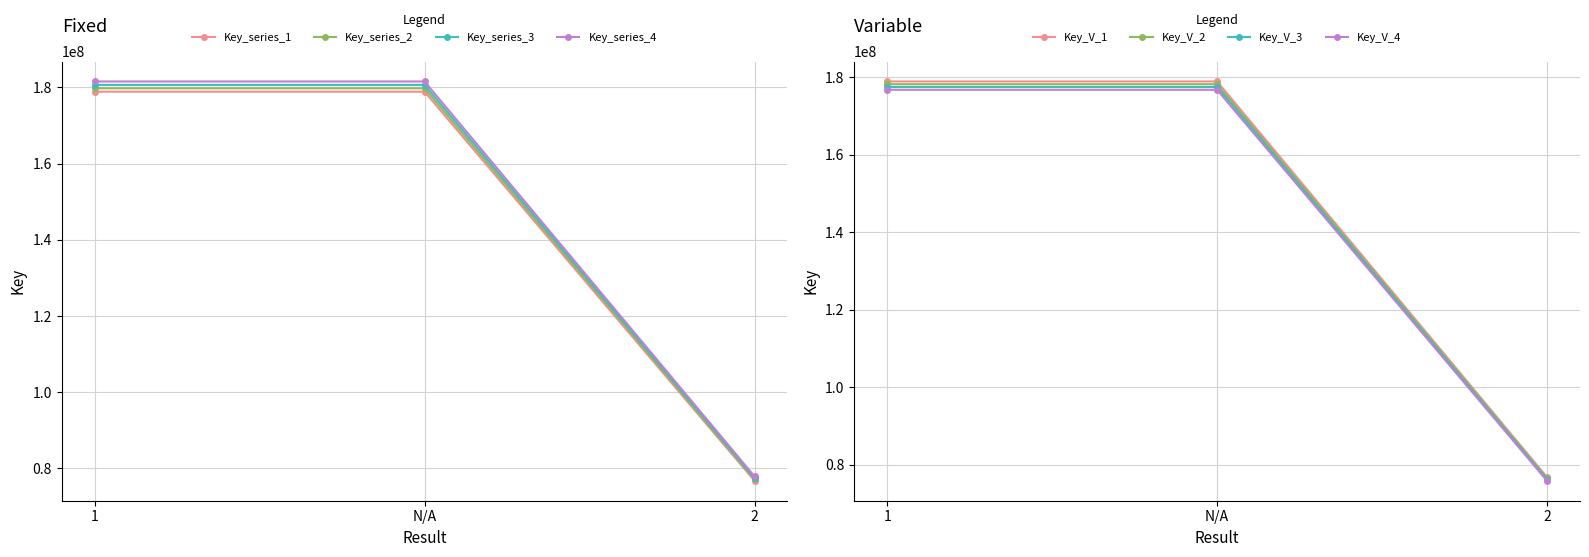

The value at N/A is 237098328.6. True or false?

False